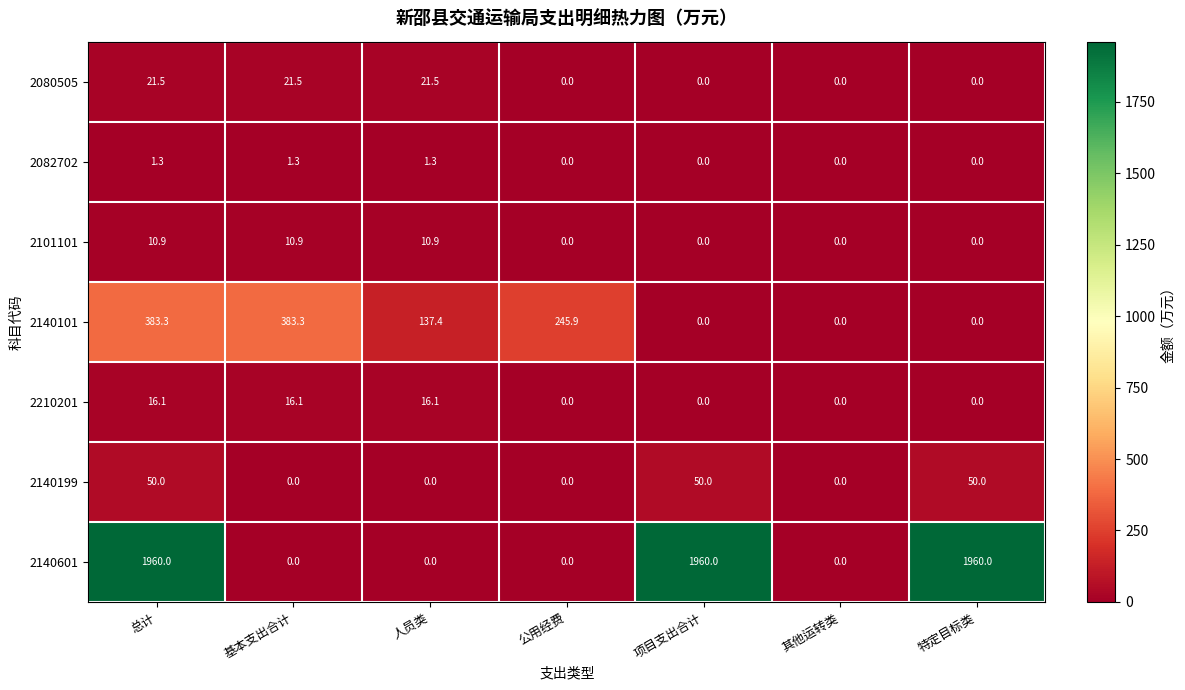

What is the difference between the maximum and minimum values in the 2210201 series?

16.1